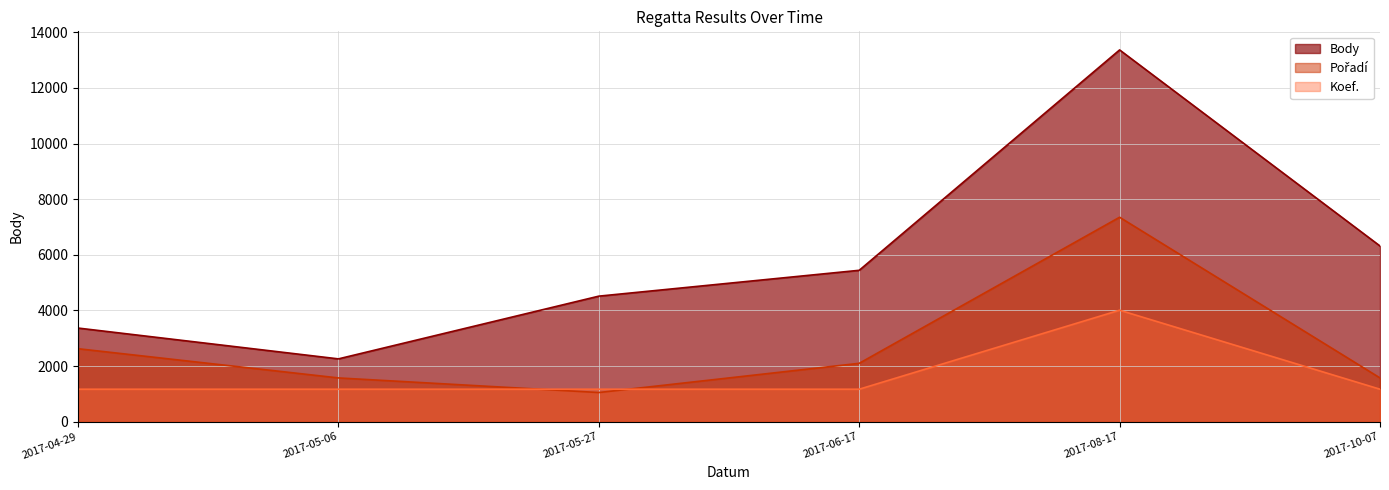

What is the difference between the highest and lowest values at 2017-05-27?

3464.8